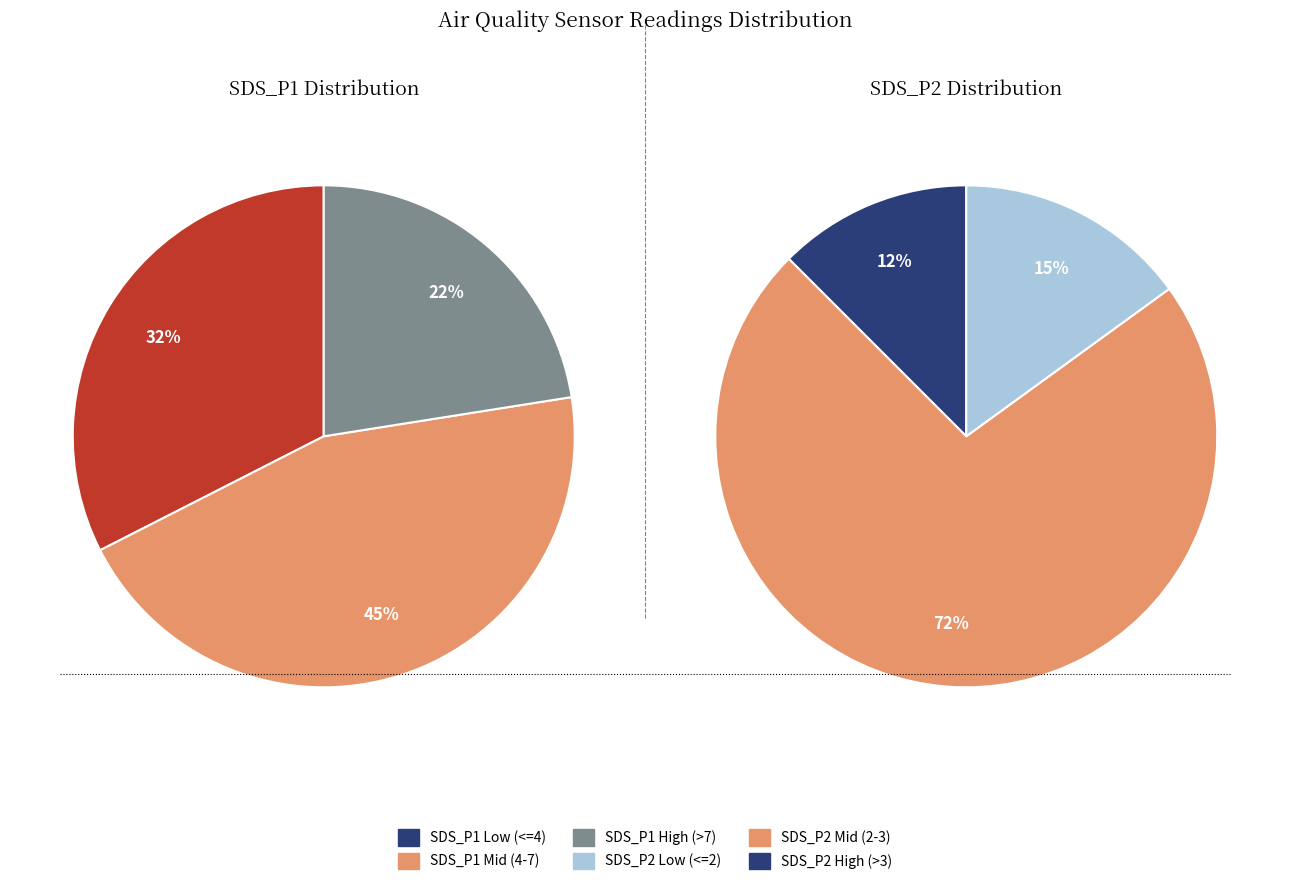

Combined, do 12 and 0 account for over 50%?

No